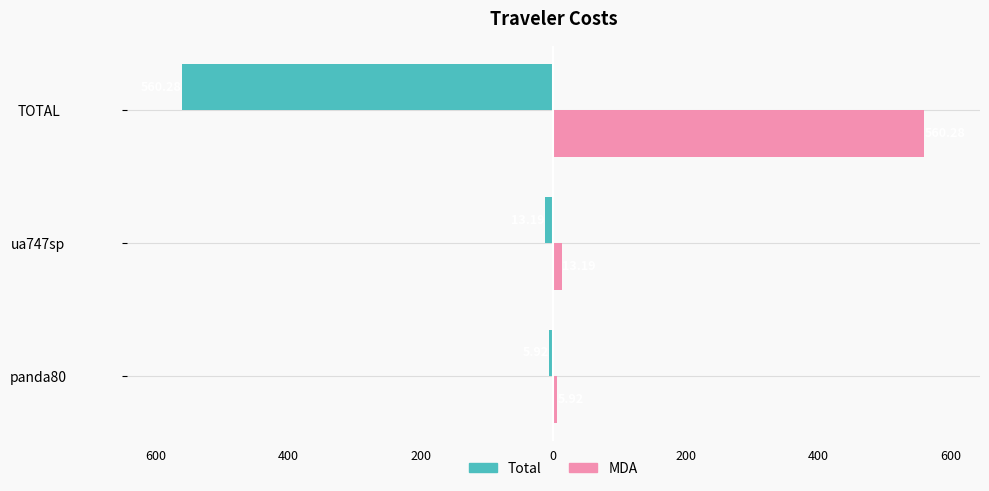

Which series has the largest total across all categories?

MDA